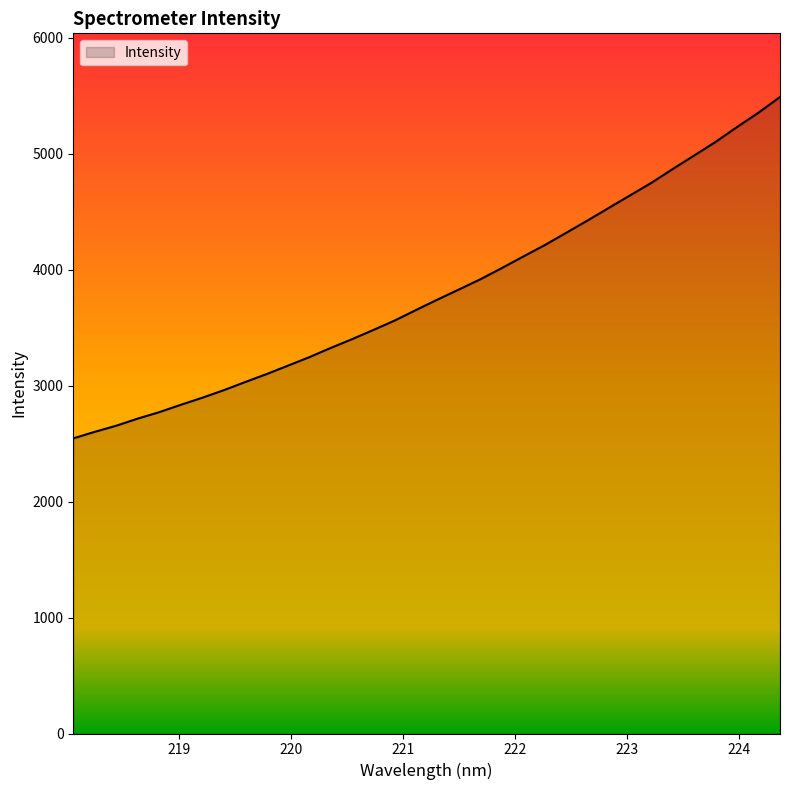

How many lines are shown in the chart?

1